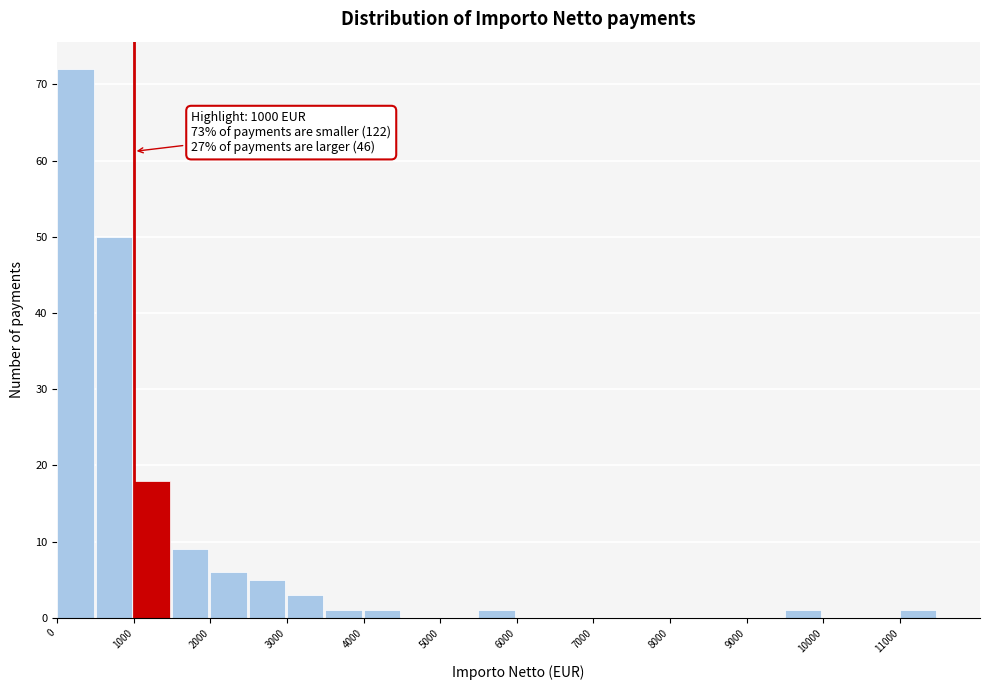

Which range on the x-axis has the tallest bar?

0 to 500